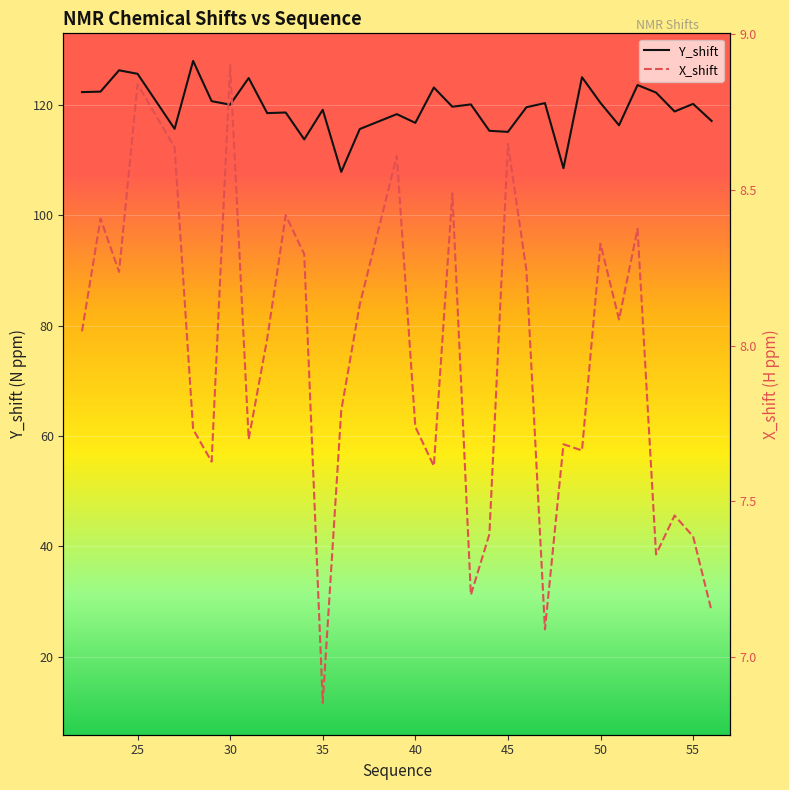

Rank the series by their average value, from highest to lowest.

Y_shift, X_shift